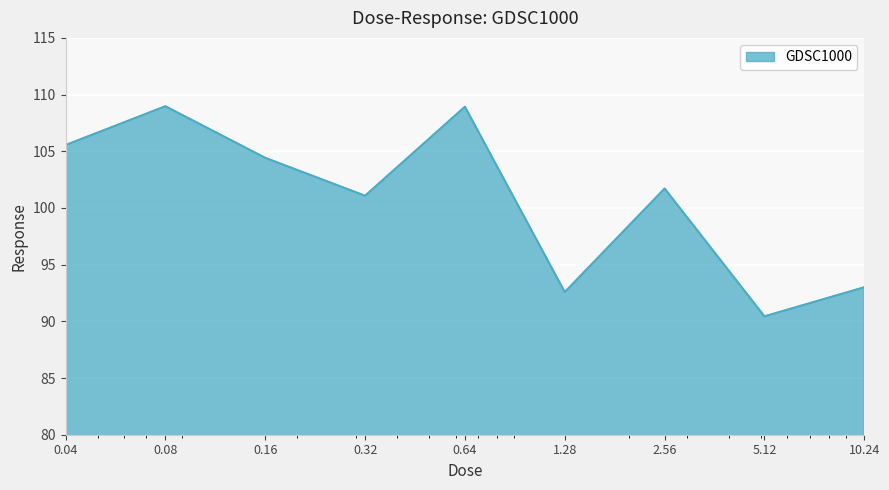

What is the sum of all values?

906.7